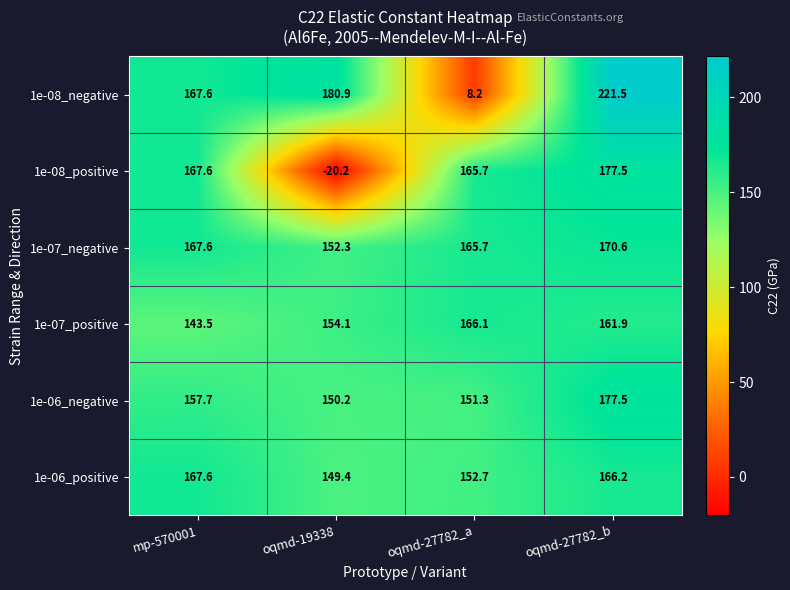

What is the sum of the 1e-08_positive values at oqmd-27782_b and mp-570001?

345.1